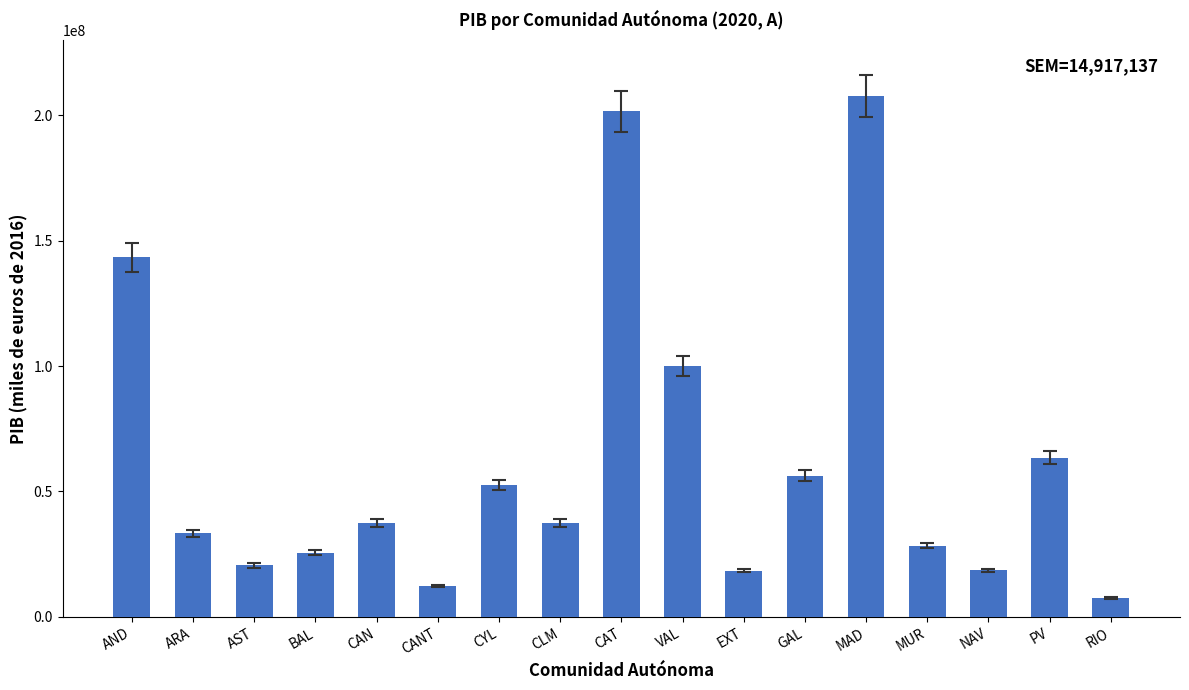

What is the change in value from ARA to BAL?

-7762420.2